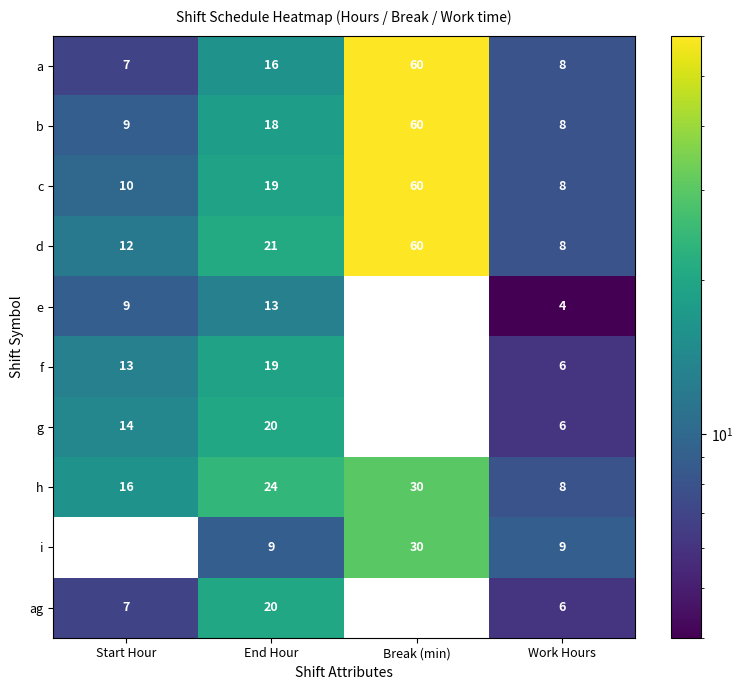

The value of h at Start Hour is 16. True or false?

True